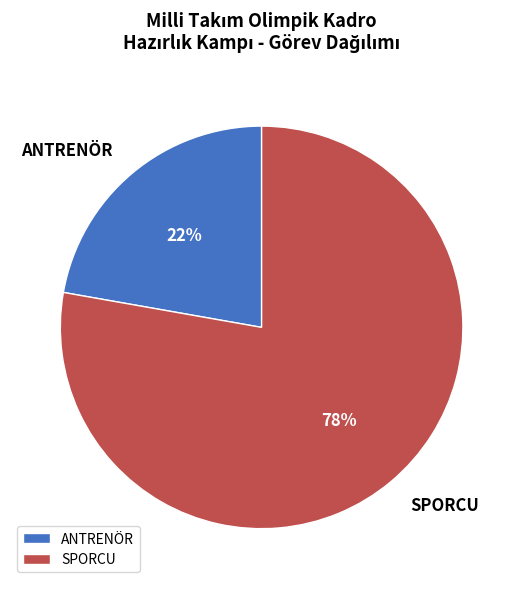

Is the sum of SPORCU and ANTRENÖR greater than half?

Yes